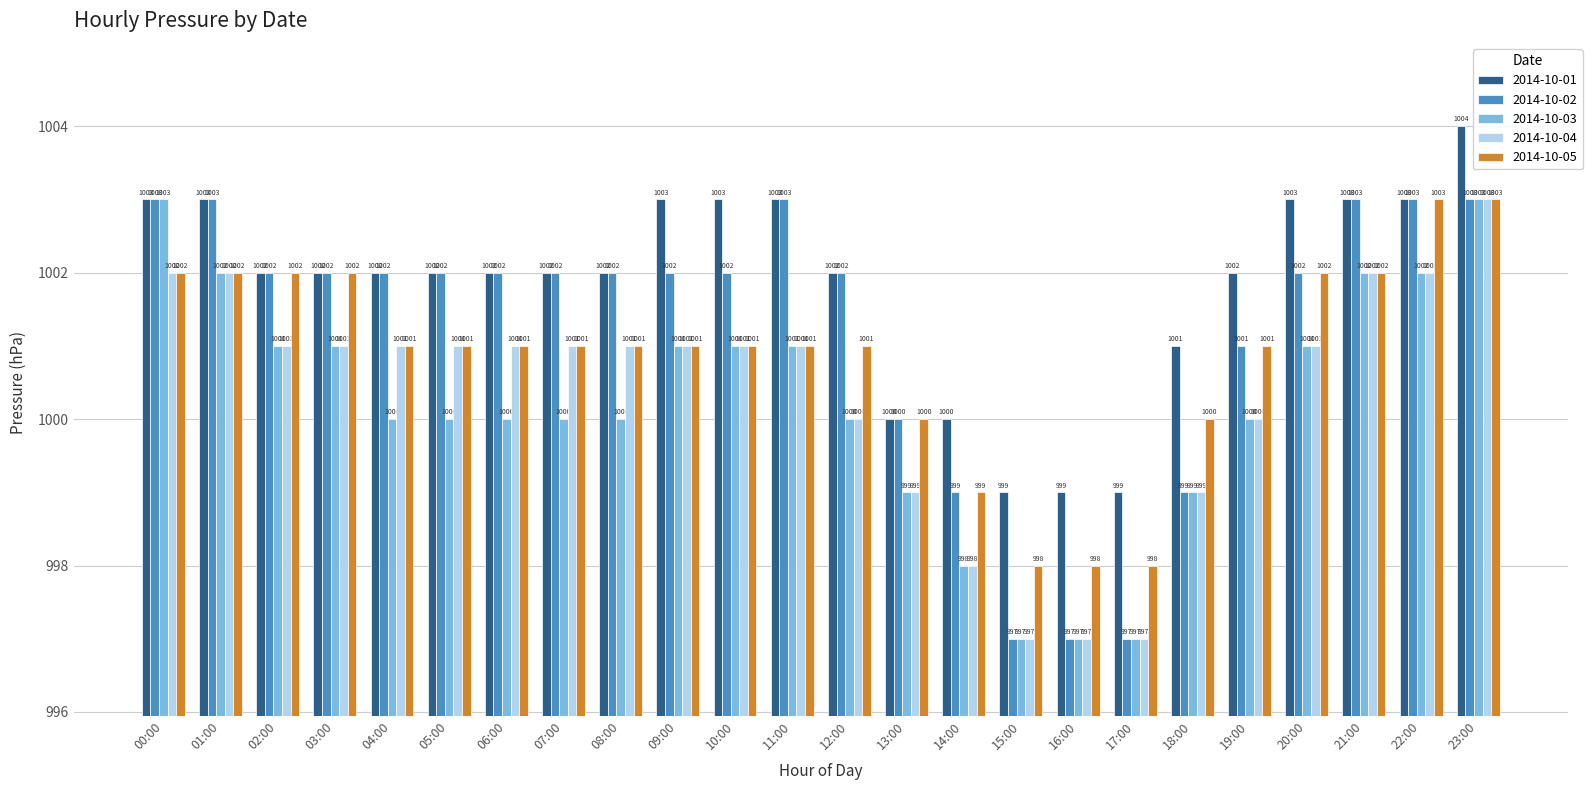

Reading right to left, what are all the values shown in this chart?

2014-10-01: 23:00=1004	22:00=1003	21:00=1003	20:00=1003	19:00=1002	18:00=1001	17:00=999	16:00=999	15:00=999	14:00=1000	13:00=1000	12:00=1002	11:00=1003	10:00=1003	09:00=1003	08:00=1002	07:00=1002	06:00=1002	05:00=1002	04:00=1002	03:00=1002	02:00=1002	01:00=1003	00:00=1003
2014-10-02: 23:00=1003	22:00=1003	21:00=1003	20:00=1002	19:00=1001	18:00=999	17:00=997	16:00=997	15:00=997	14:00=999	13:00=1000	12:00=1002	11:00=1003	10:00=1002	09:00=1002	08:00=1002	07:00=1002	06:00=1002	05:00=1002	04:00=1002	03:00=1002	02:00=1002	01:00=1003	00:00=1003
2014-10-03: 23:00=1003	22:00=1002	21:00=1002	20:00=1001	19:00=1000	18:00=999	17:00=997	16:00=997	15:00=997	14:00=998	13:00=999	12:00=1000	11:00=1001	10:00=1001	09:00=1001	08:00=1000	07:00=1000	06:00=1000	05:00=1000	04:00=1000	03:00=1001	02:00=1001	01:00=1002	00:00=1003
2014-10-04: 23:00=1003	22:00=1002	21:00=1002	20:00=1001	19:00=1000	18:00=999	17:00=997	16:00=997	15:00=997	14:00=998	13:00=999	12:00=1000	11:00=1001	10:00=1001	09:00=1001	08:00=1001	07:00=1001	06:00=1001	05:00=1001	04:00=1001	03:00=1001	02:00=1001	01:00=1002	00:00=1002
2014-10-05: 23:00=1003	22:00=1003	21:00=1002	20:00=1002	19:00=1001	18:00=1000	17:00=998	16:00=998	15:00=998	14:00=999	13:00=1000	12:00=1001	11:00=1001	10:00=1001	09:00=1001	08:00=1001	07:00=1001	06:00=1001	05:00=1001	04:00=1001	03:00=1002	02:00=1002	01:00=1002	00:00=1002